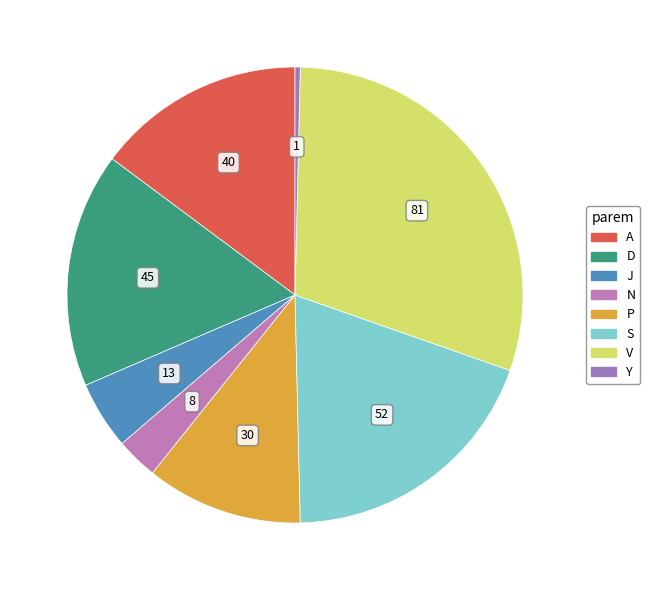

Does A account for over 50% of the chart?

No